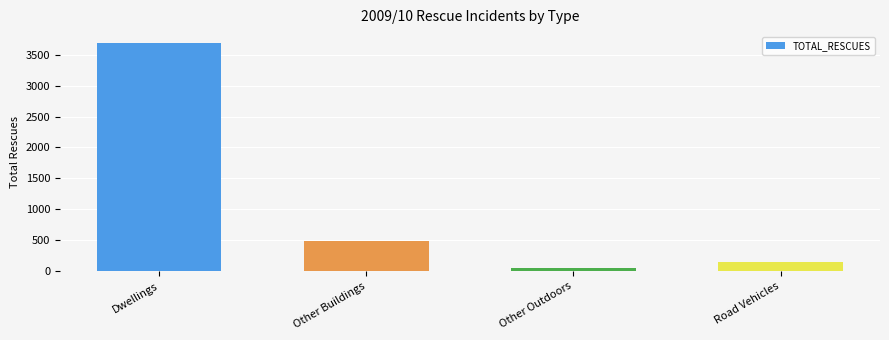

Rank the categories by value from highest to lowest.

Dwellings, Other Buildings, Road Vehicles, Other Outdoors